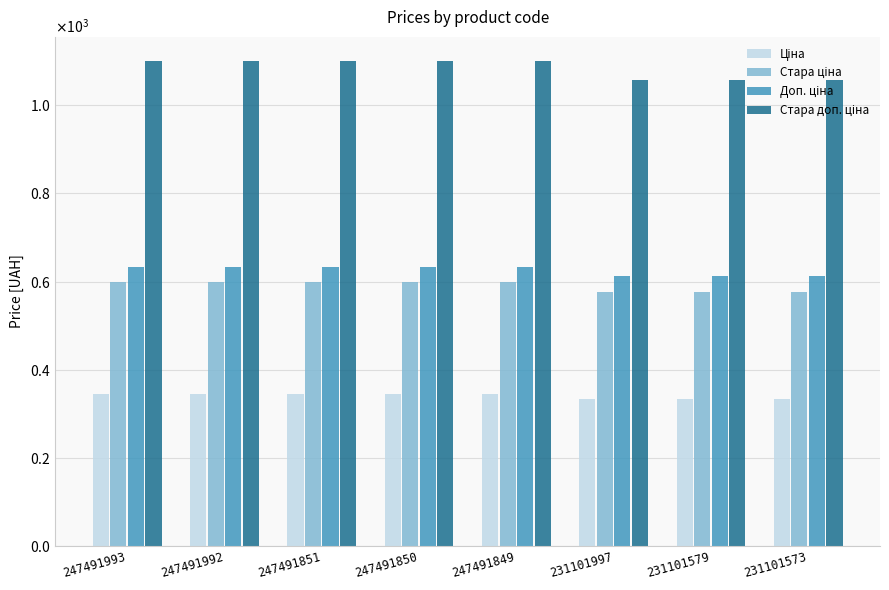

What is the spread (max minus min) of values at 247491849?

754.4